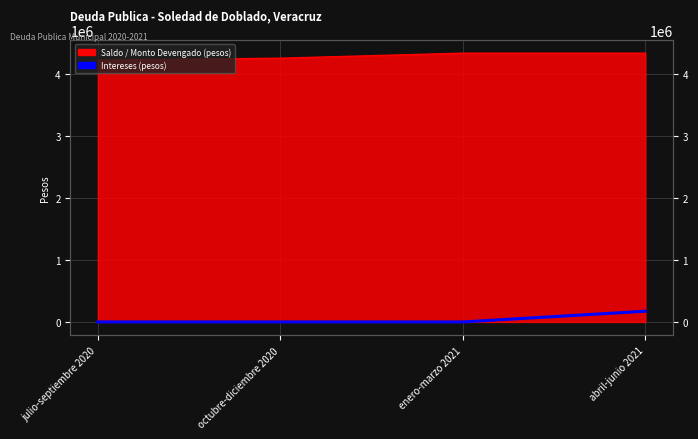

What is the label of the 1st point from the left?

julio-septiembre 2020